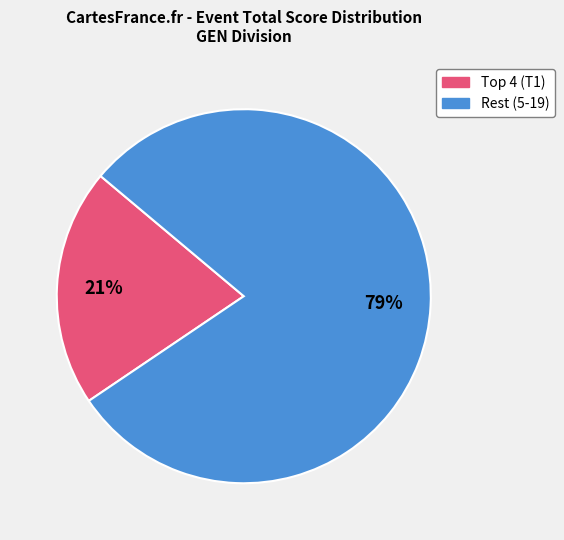

Does any single category account for the majority?

Yes